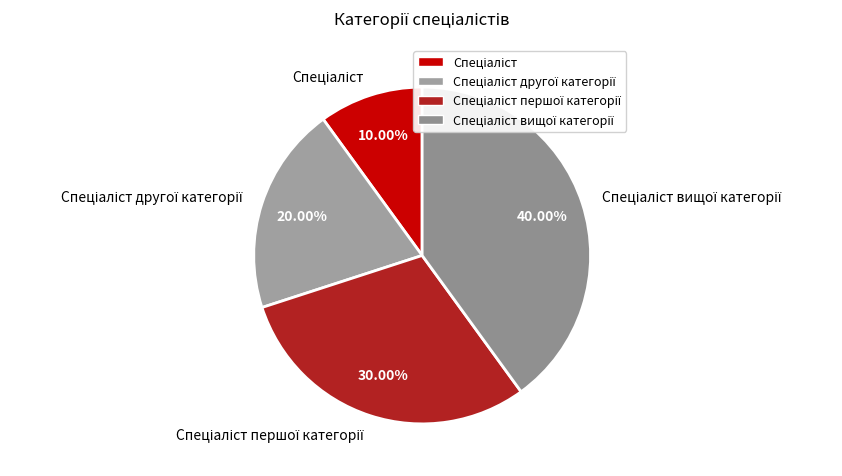

How many slices are in this pie chart?

4